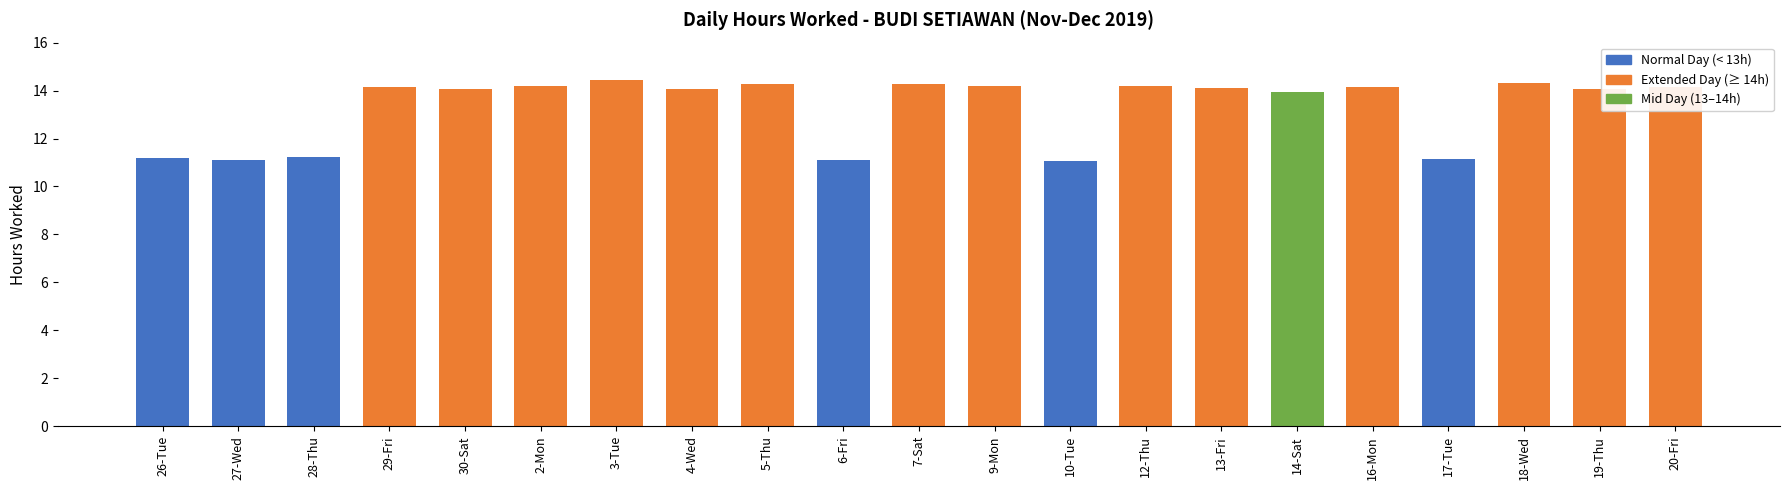

What is the value of the 8th bar from the left?

14.1